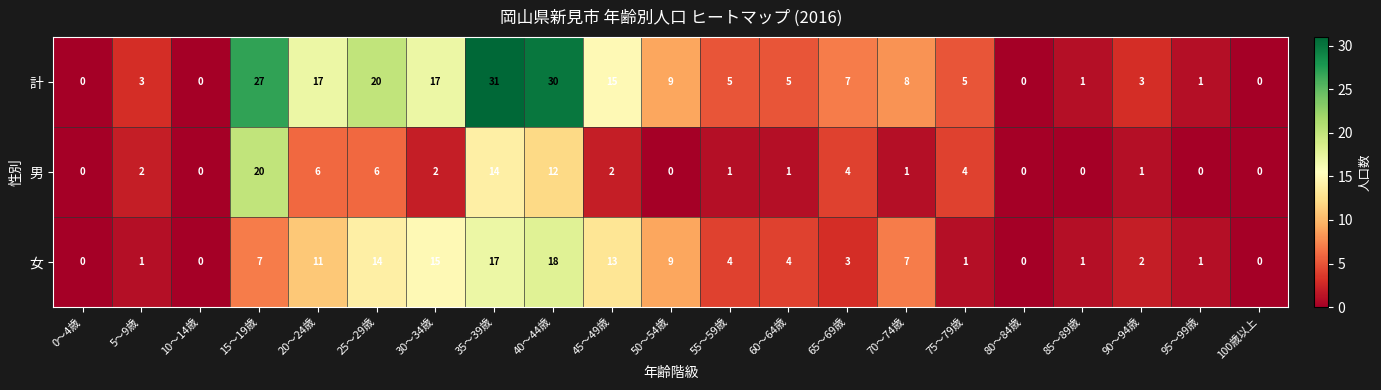

What is the maximum value shown in the chart?

31